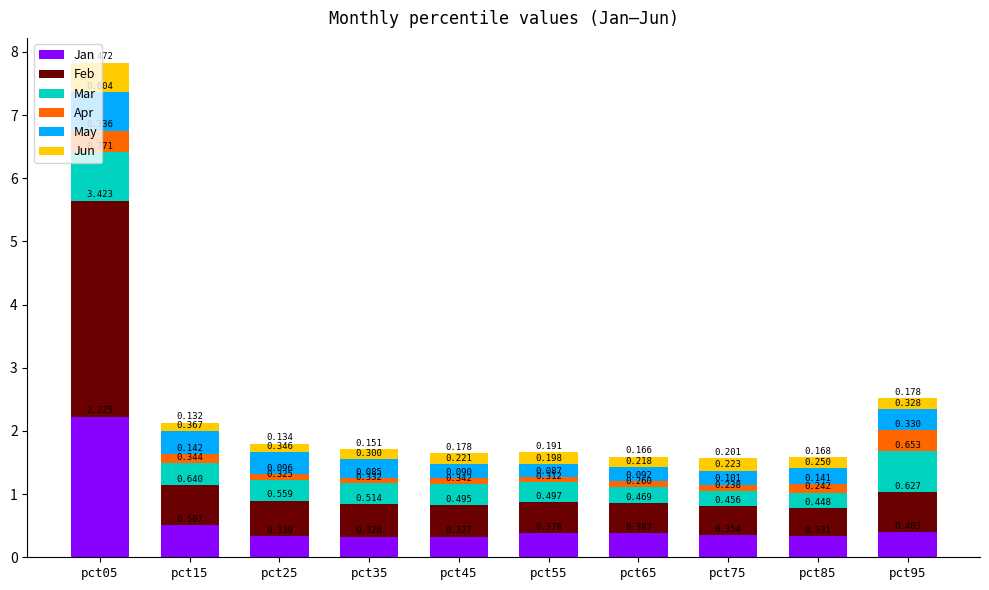

What is the difference between the Apr values at pct35 and pct15?

0.1